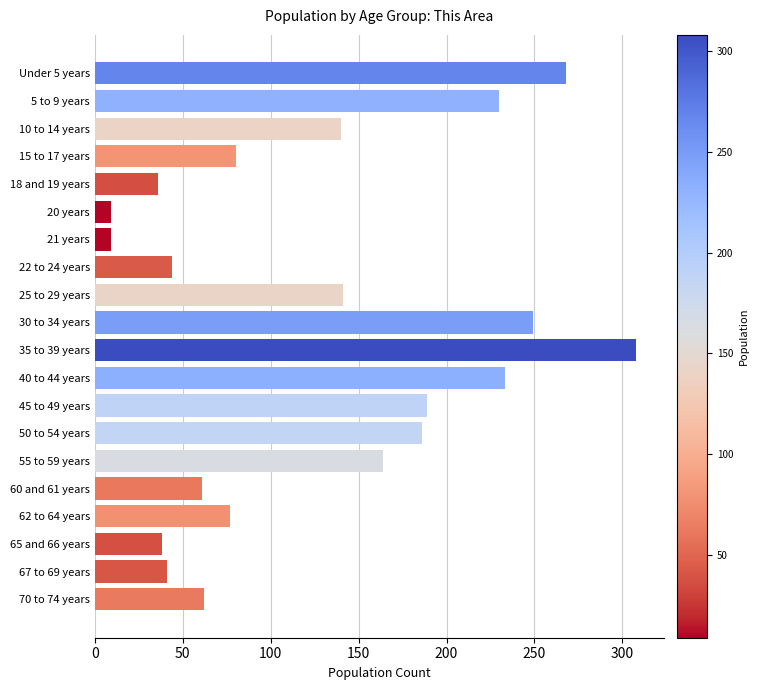

What is the difference between the maximum and minimum values?

299